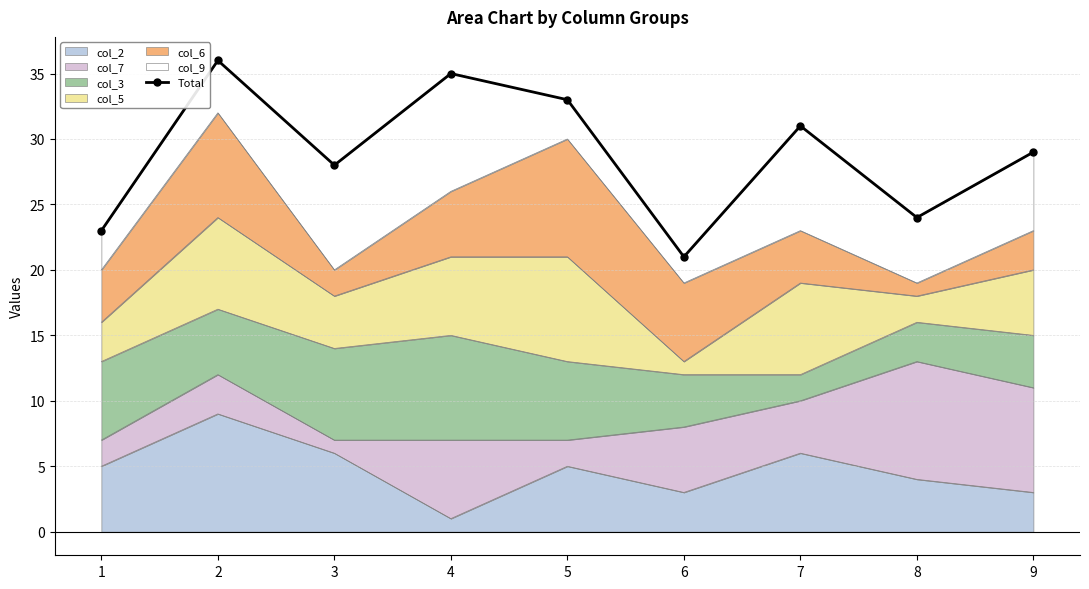

Approximately how many times larger is the value at 4 compared to 9?

1.2